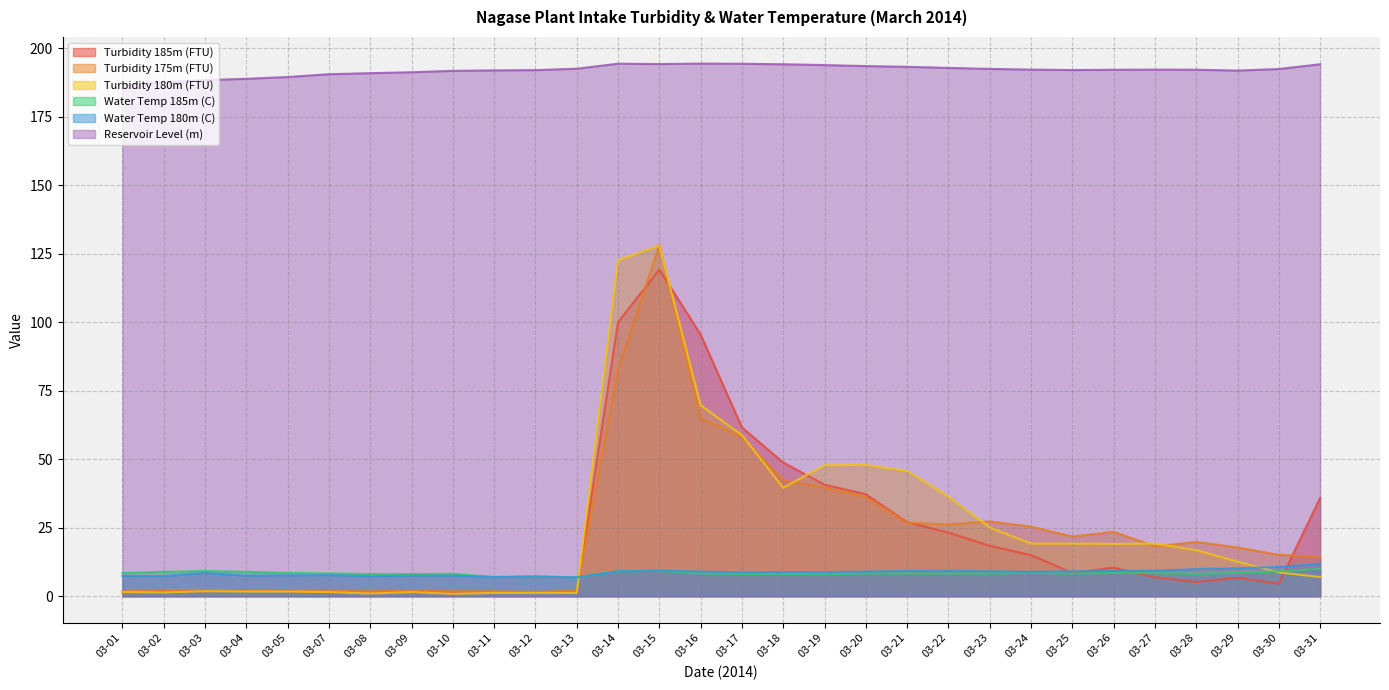

Does the chart display data point markers on the line(s)?

No